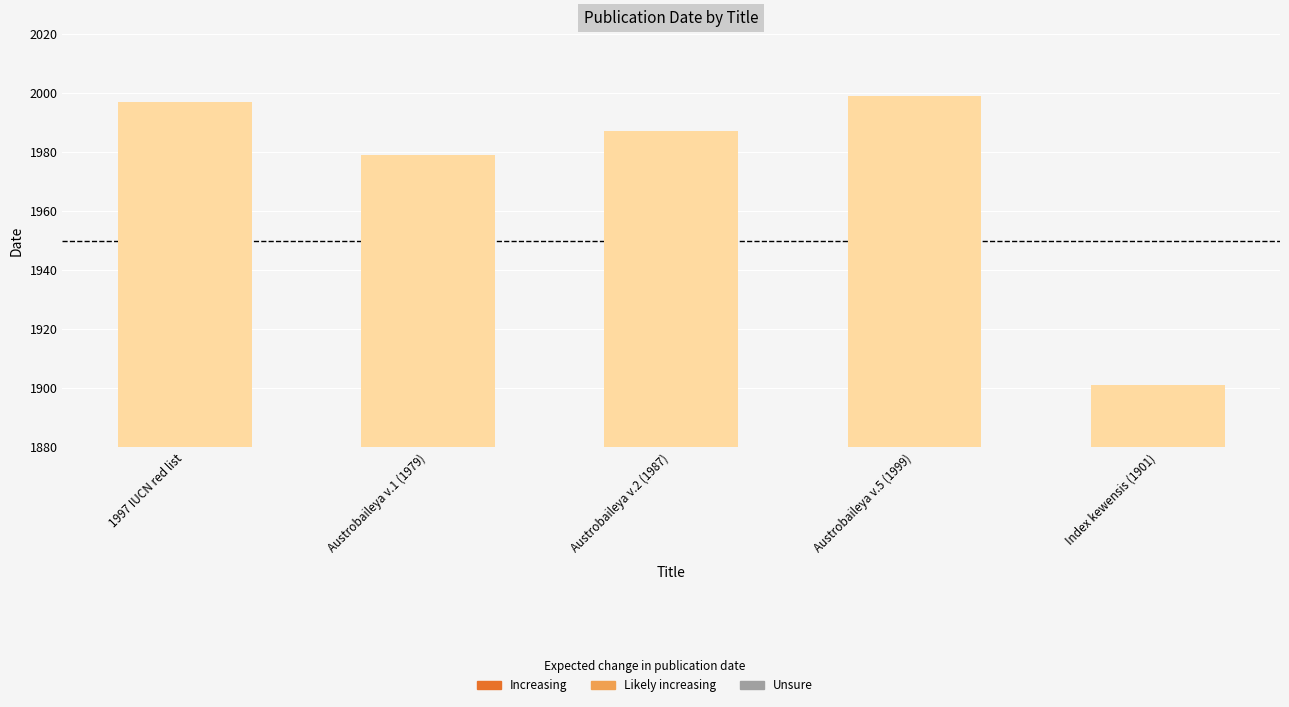

Read the value at Austrobaileya v.5 (1999).

1999